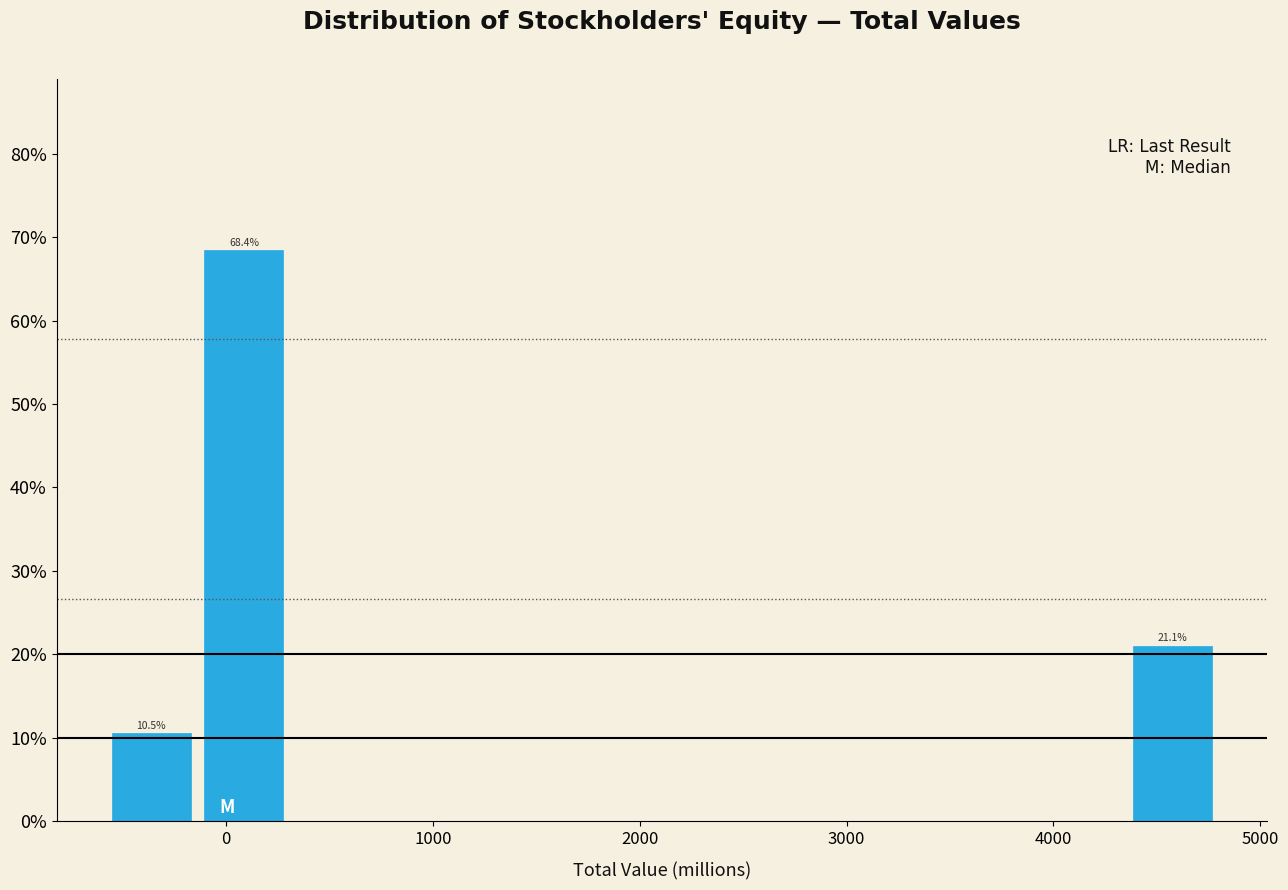

Which range on the x-axis has the tallest bar?

-100 to 300